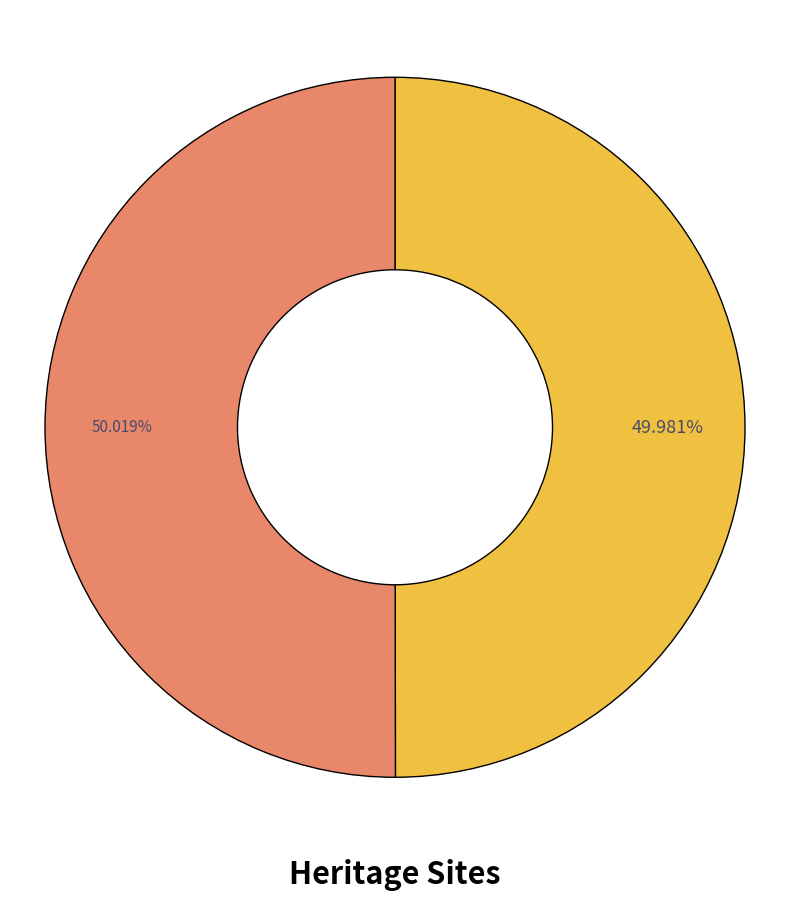

Does any single category account for the majority?

Yes